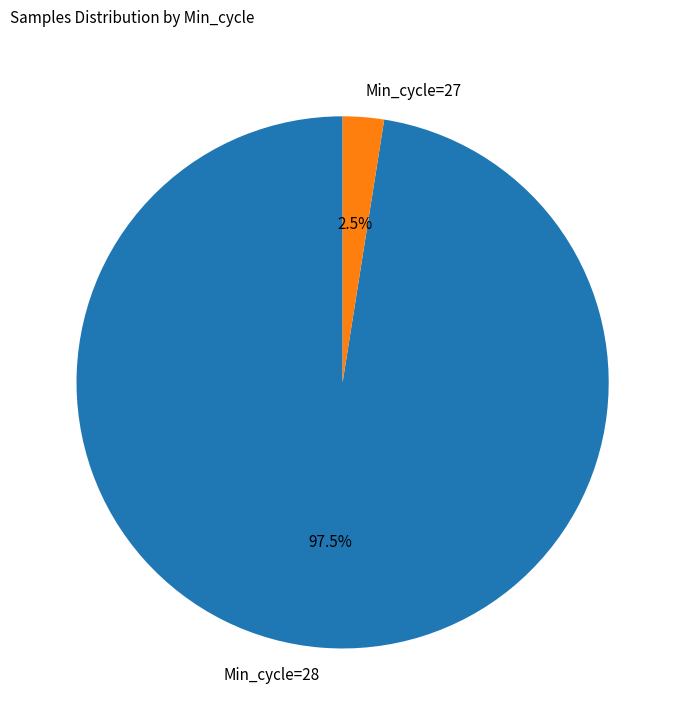

Does any single category account for the majority?

Yes